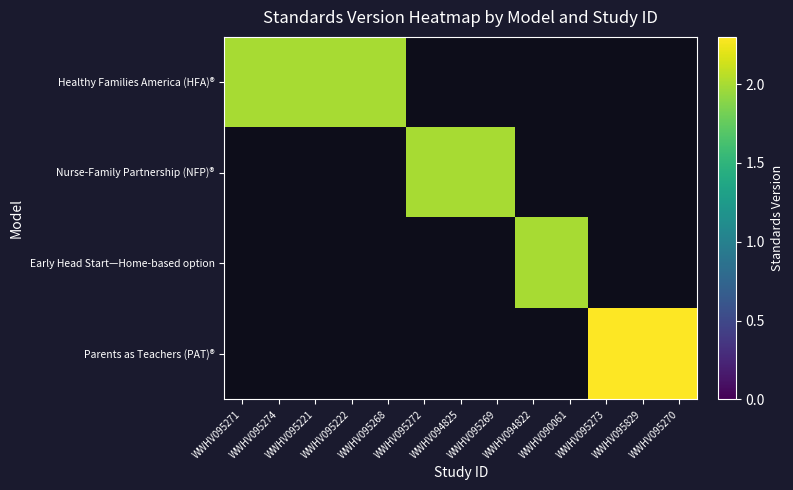

Is it true that Healthy Families America (HFA)® equals 2.0 at WWHV095221?

True